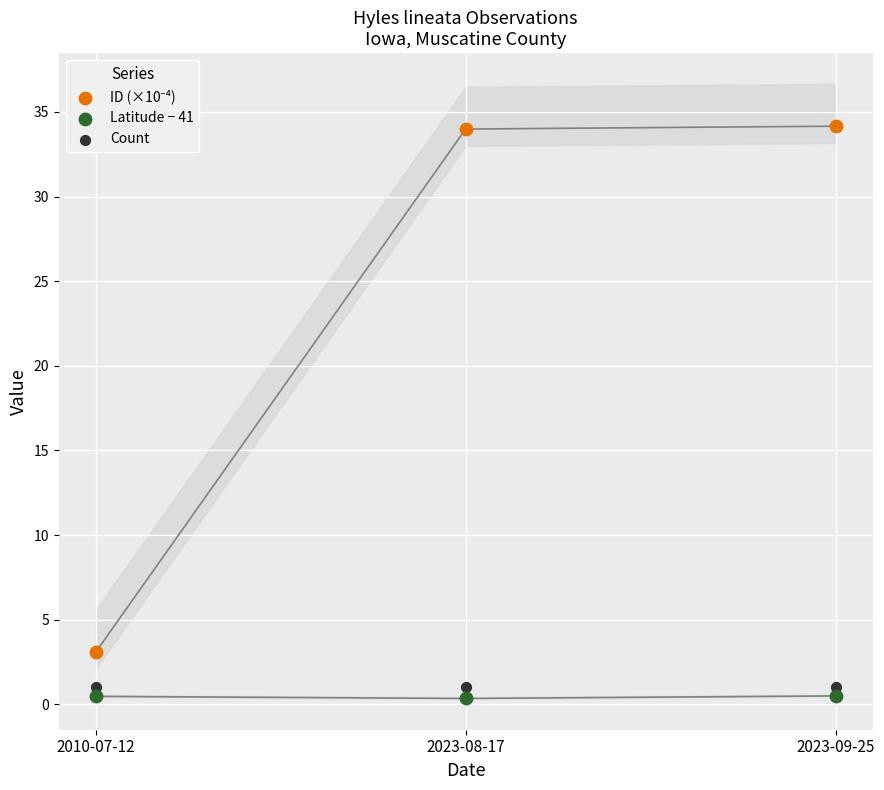

Across all series, what Y value is closest to 17?

3.1